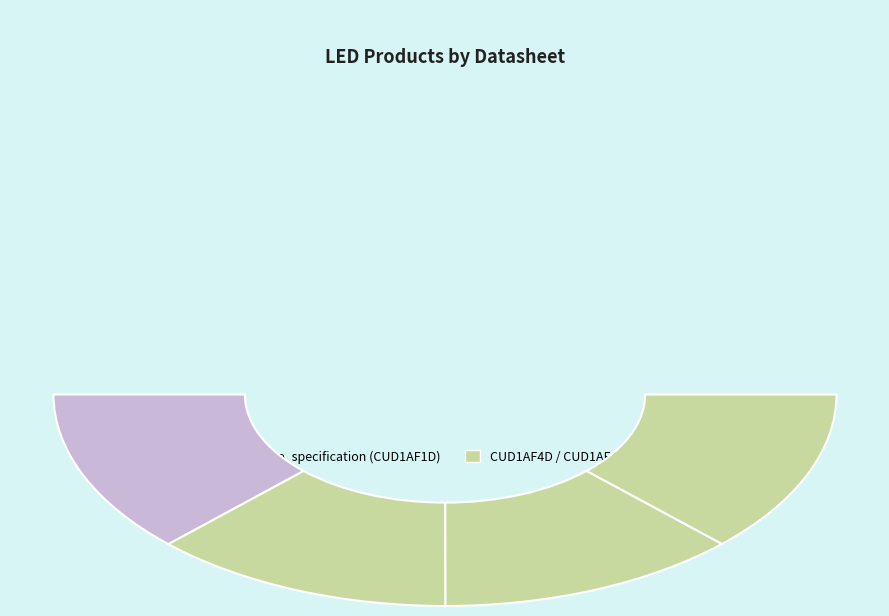

Is UVPKG_Pre_specification(CUD1AF1D)_170116 the majority of the pie?

No